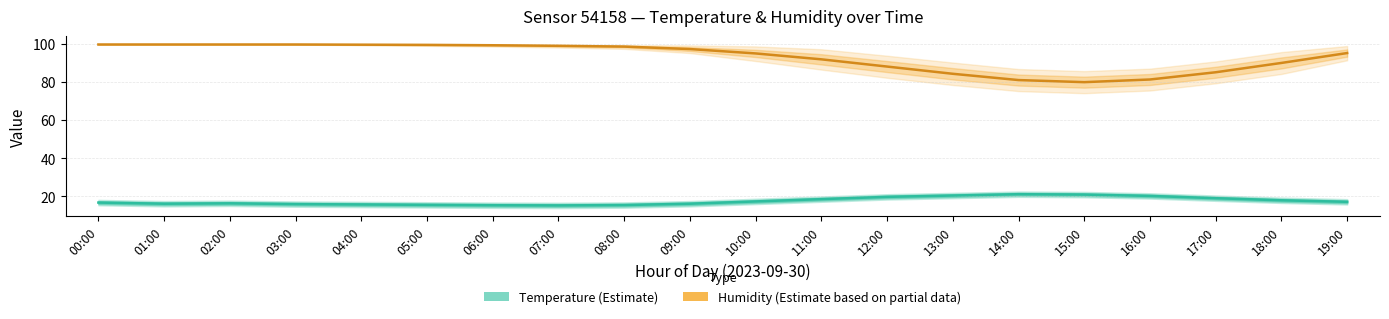

Read the Humidity (Estimate based on partial data) value at 00:00.

99.9